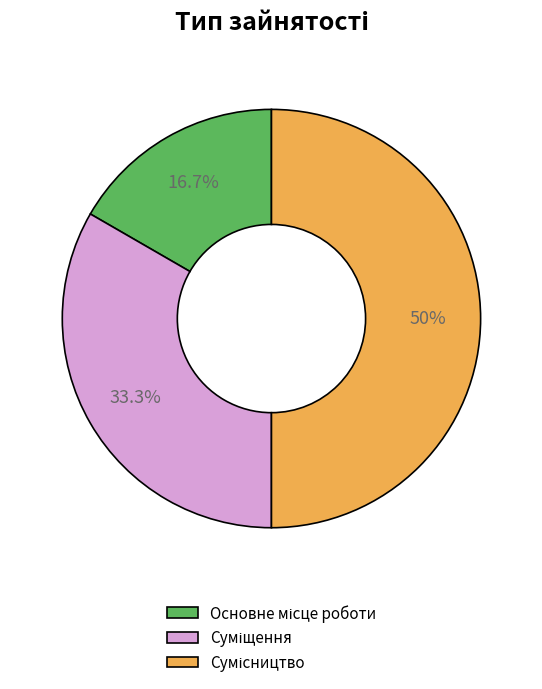

The Основне місце роботи slice represents 17% of the pie. True or false?

True